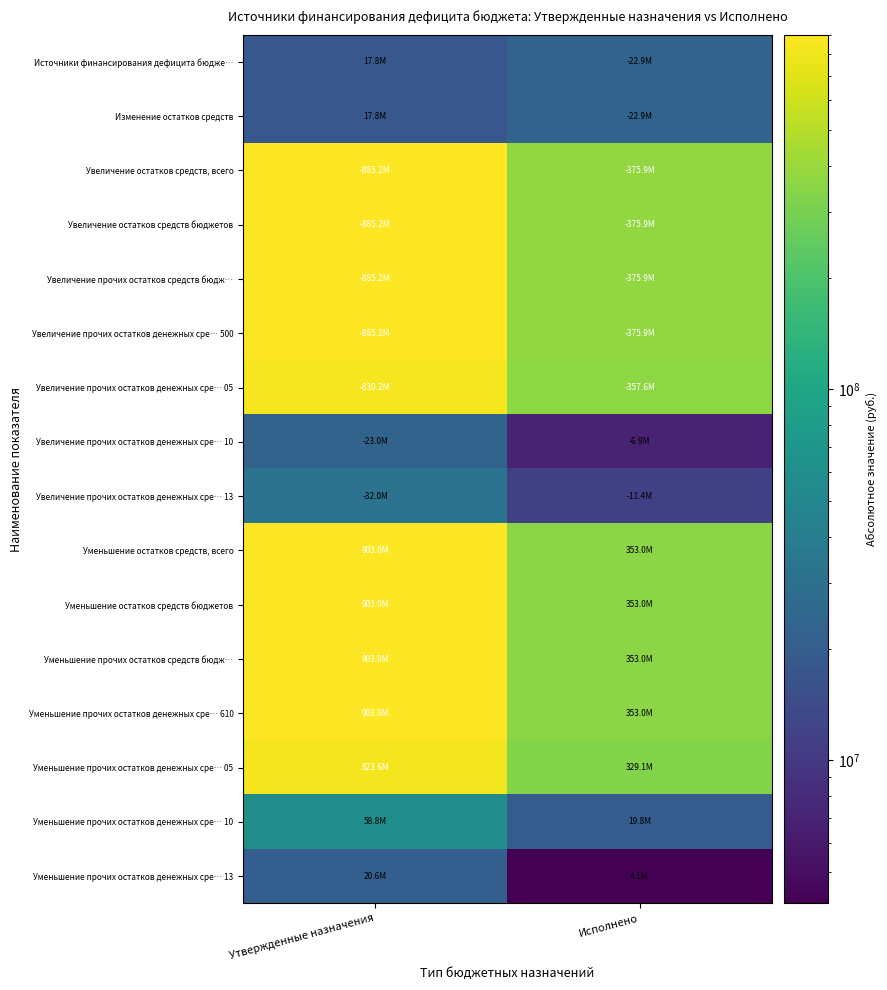

What is the difference between the highest and lowest values at Исполнено?

371801942.2